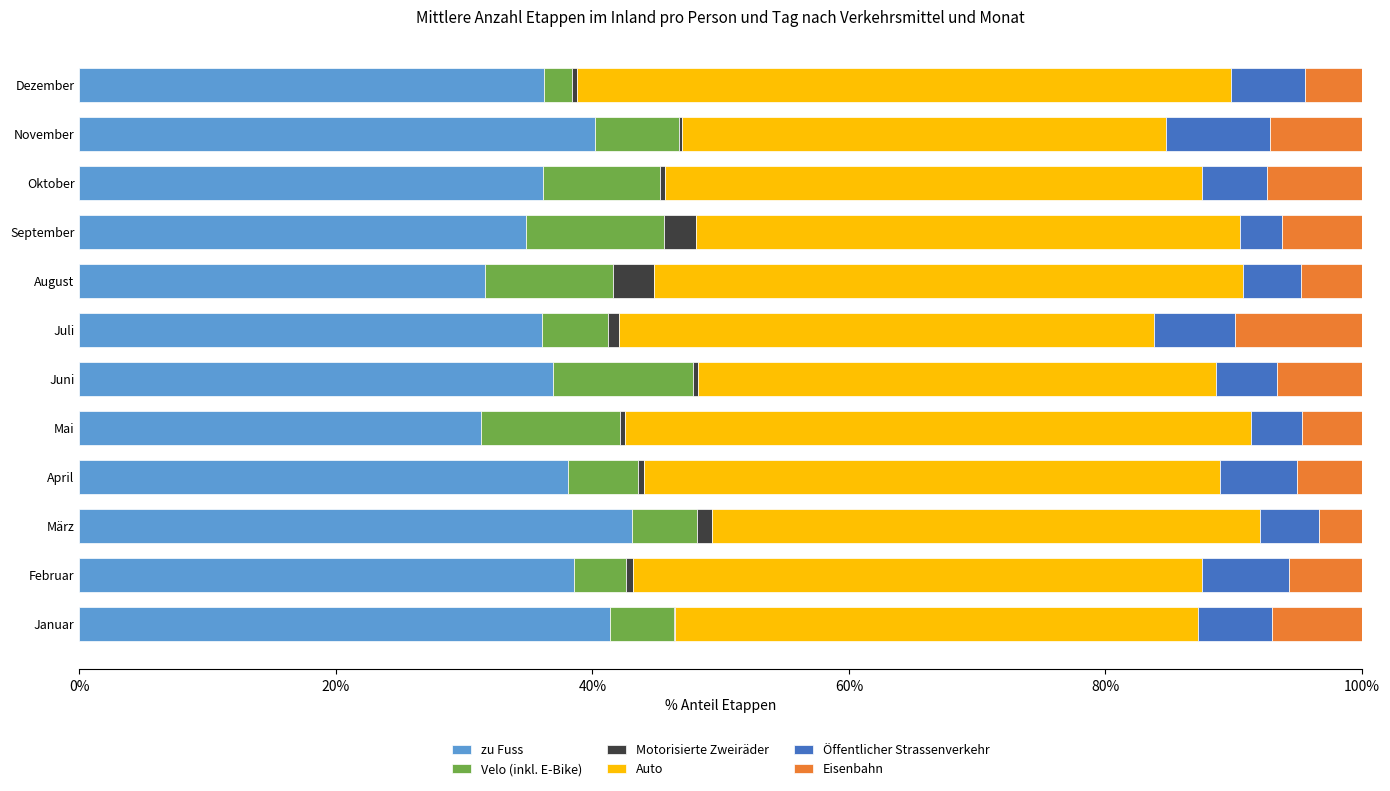

What are all the series names shown in the legend?

zu Fuss, Velo (inkl. E-Bike), Motorisierte Zweiräder, Auto, Öffentlicher Strassenverkehr, Eisenbahn